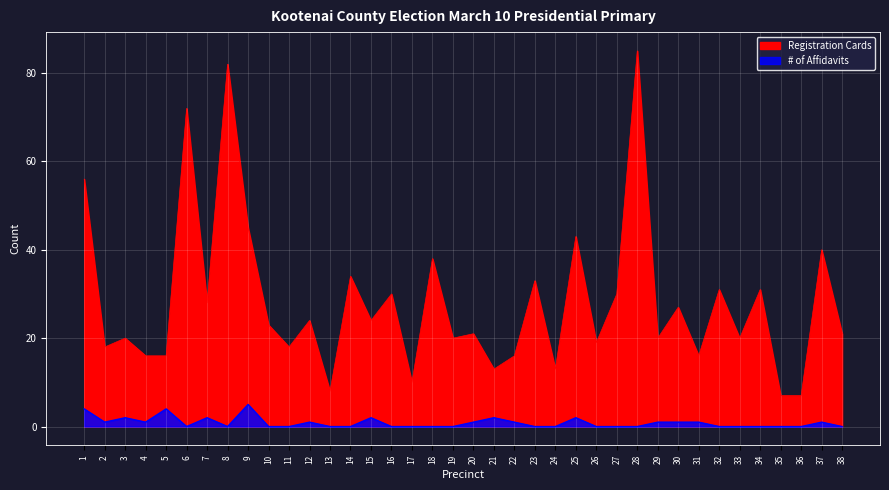

Is the value of # of Affidavits at 12 greater than the value of Registration Cards at 20?

No